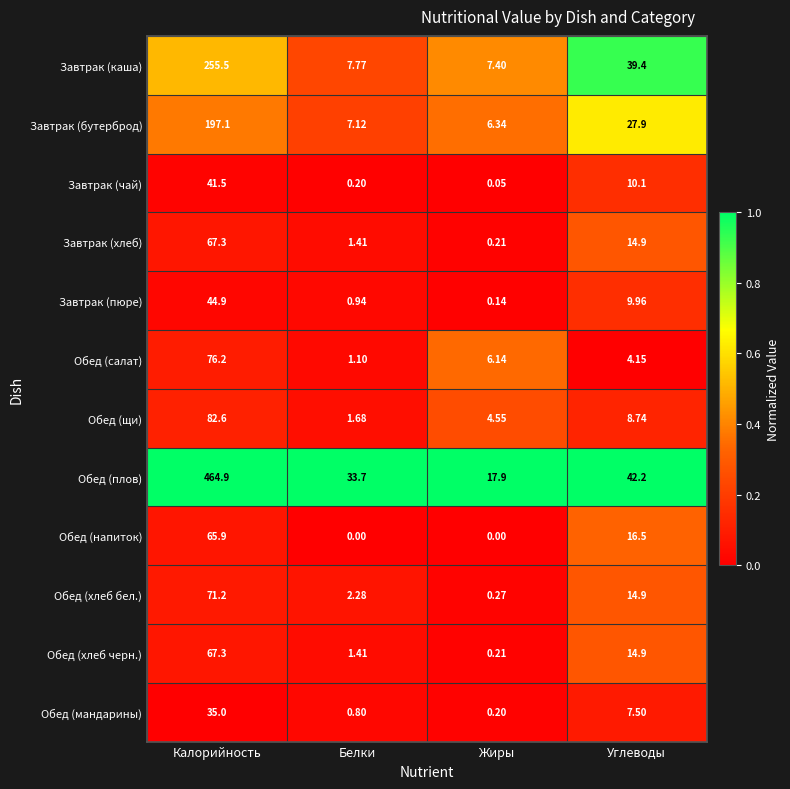

Which category has the highest value across all series?

Калорийность